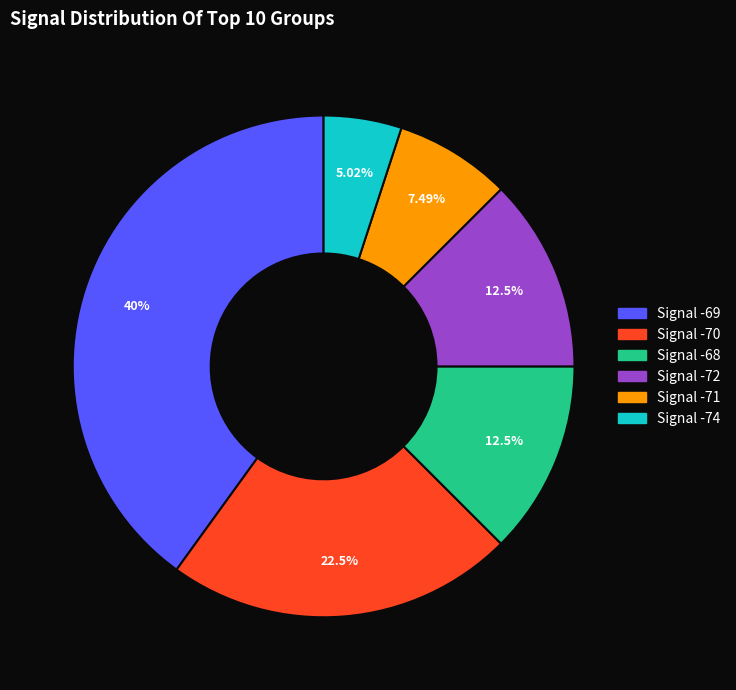

Combined, do Signal -72 and Signal -69 account for over 50%?

Yes